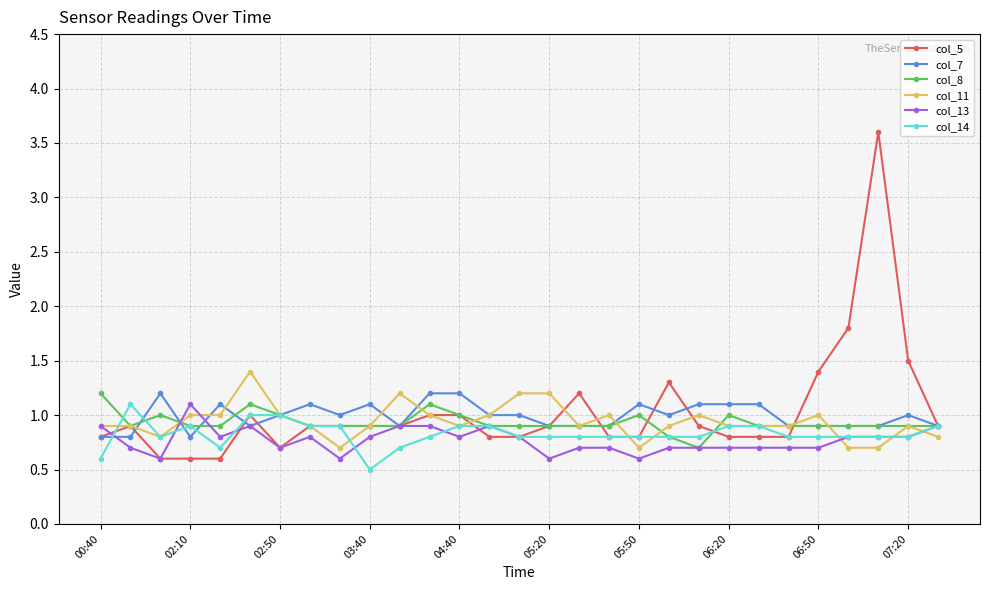

What is the value of the col_8 point at the 29th from the left?

0.9